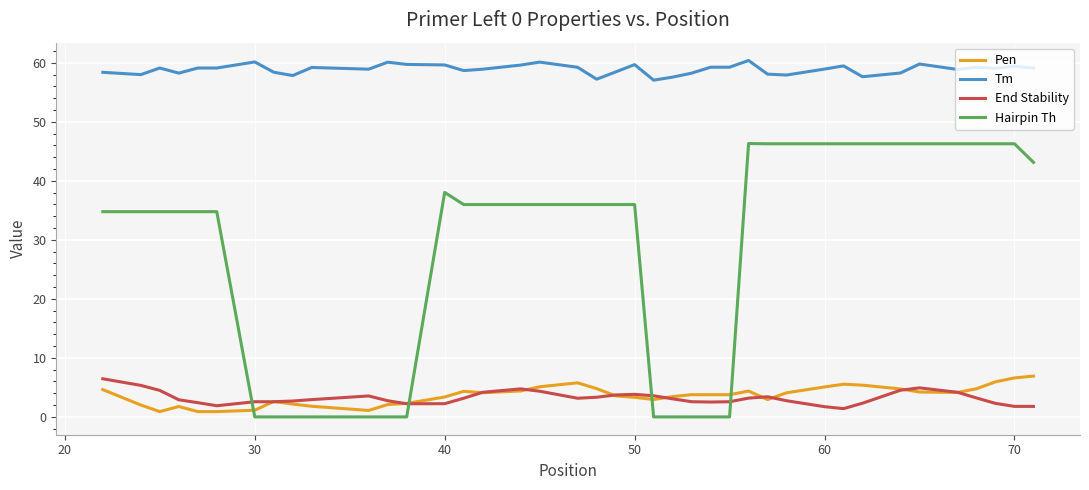

True or false: Pen and Tm intersect in this chart.

False